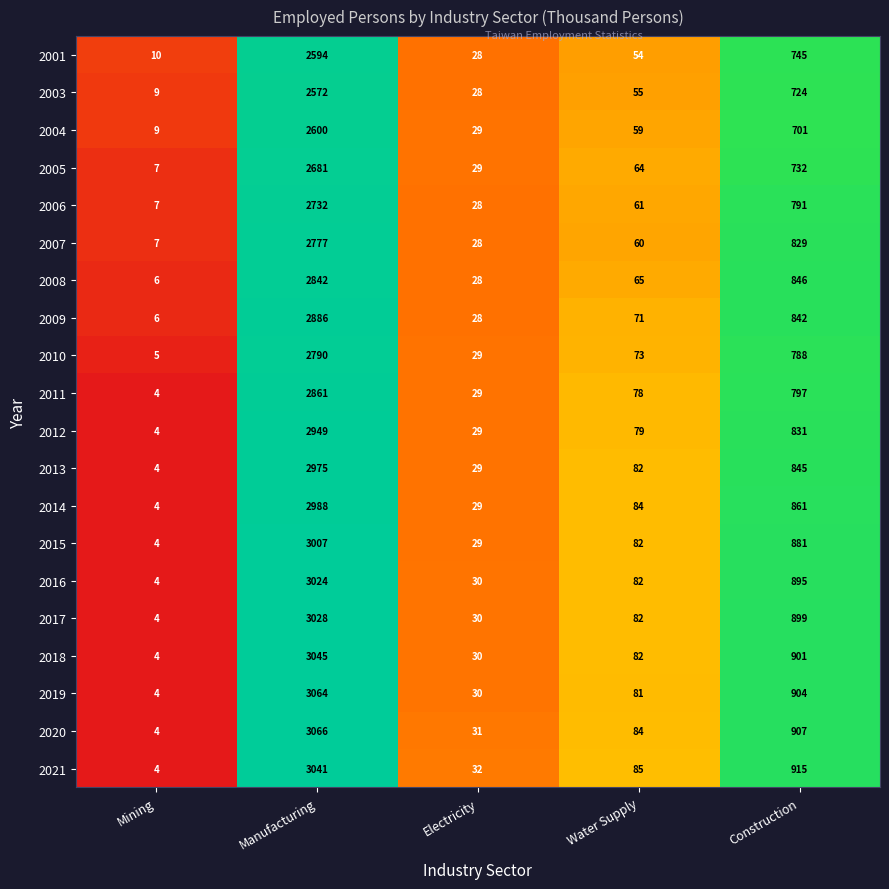

What is the total value across all series at Mining?

110